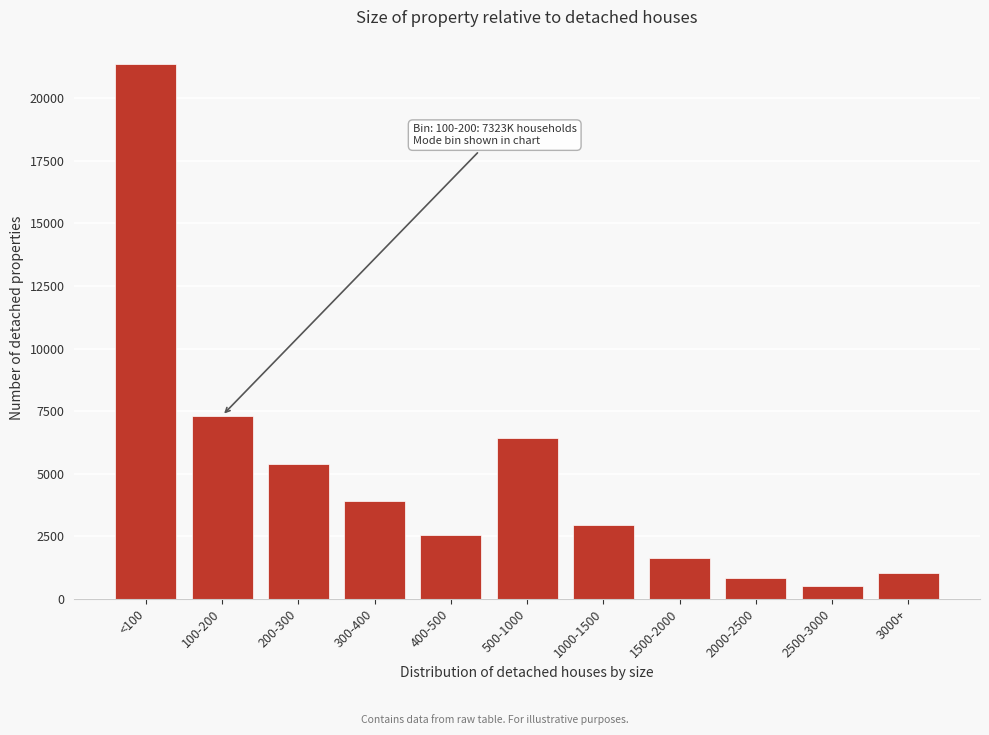

Reading right to left, transcribe all the data shown in this chart.

1046.5	497.3	826.5	1620.6	2940.9	6413.7	2537.4	3905.4	5395.8	7323.2	21384.9